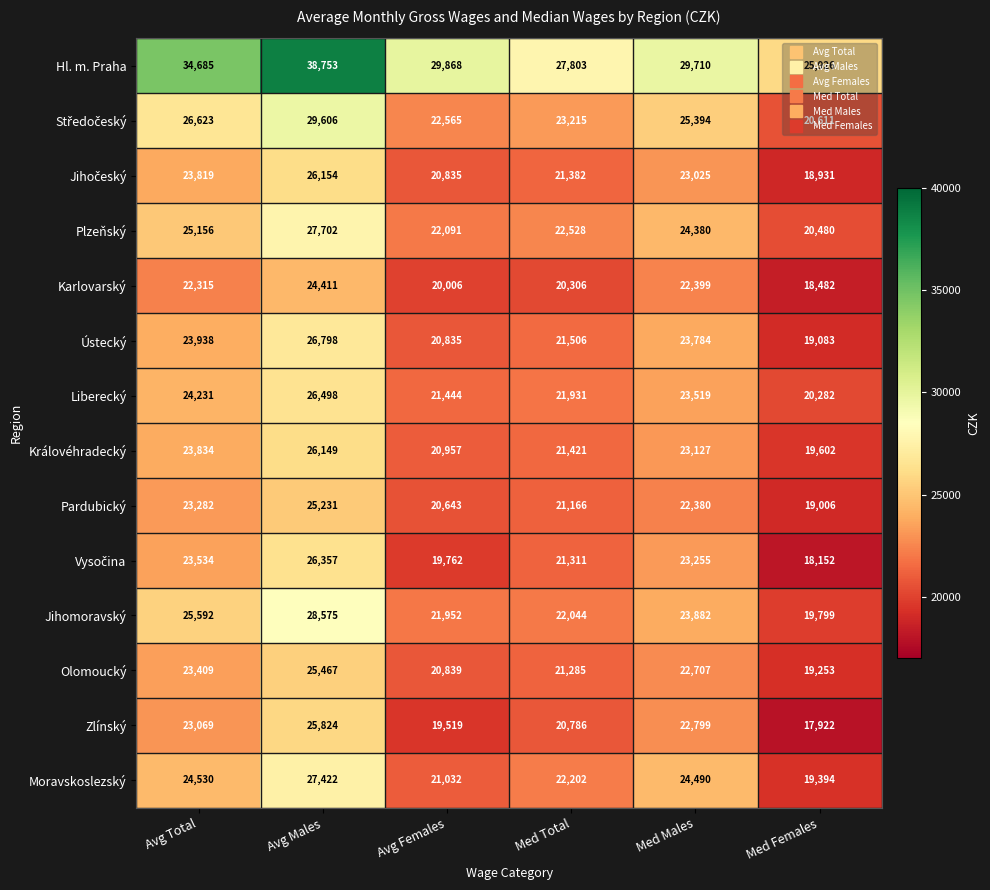

At which category does the chart reach its minimum across all series?

Med Females